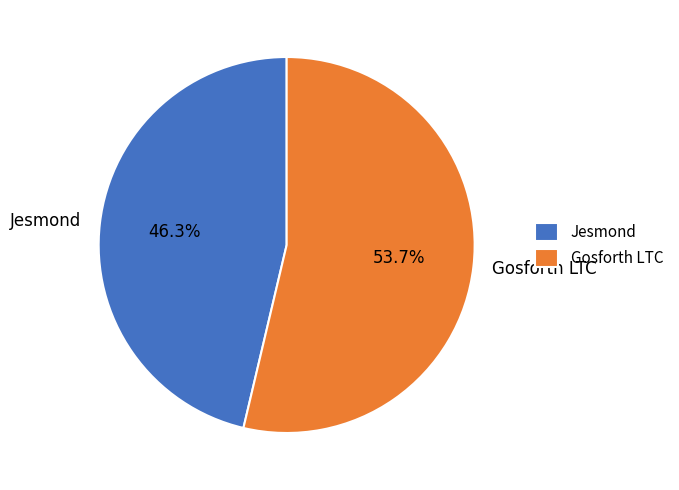

To the nearest percent, what is the combined percentage of Gosforth LTC and Jesmond?

100%